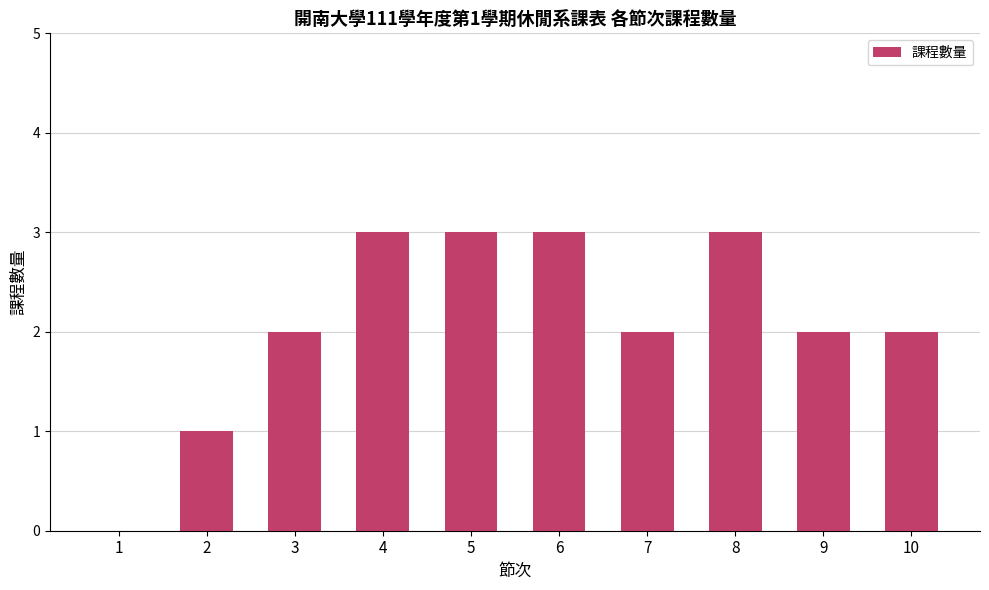

The chart shows a value of 2 at 3. True or false?

True